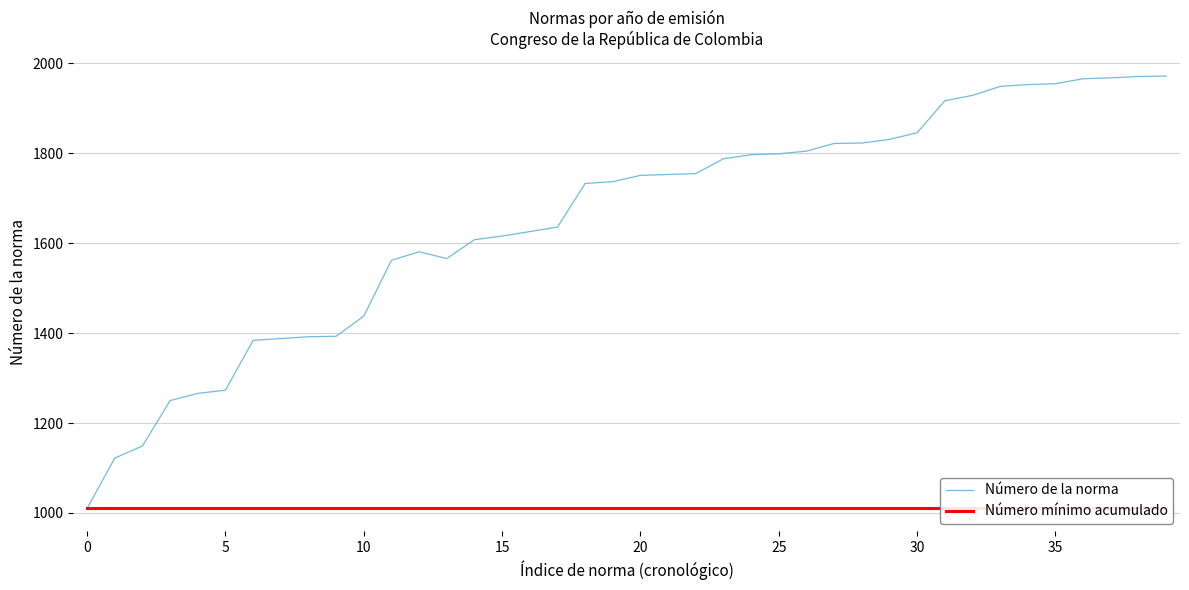

Reading right to left, list all the values displayed in this chart.

Número de la norma: 1972	1971	1968	1966	1955	1953	1949	1929	1917	1846	1831	1823	1822	1805	1799	1797	1788	1755	1753	1751	1737	1733	1636	1626	1616	1608	1566	1581	1562	1438	1393	1392	1388	1384	1273	1266	1250	1149	1122	1010
Número mínimo acumulado: 1010	1010	1010	1010	1010	1010	1010	1010	1010	1010	1010	1010	1010	1010	1010	1010	1010	1010	1010	1010	1010	1010	1010	1010	1010	1010	1010	1010	1010	1010	1010	1010	1010	1010	1010	1010	1010	1010	1010	1010